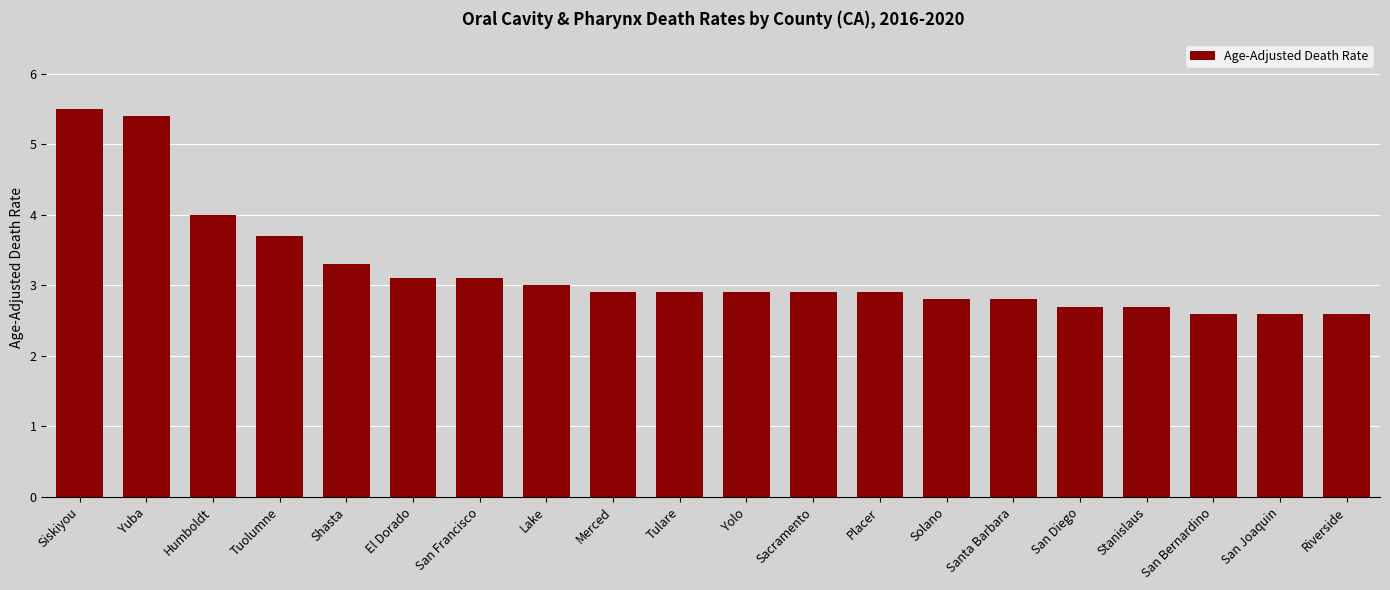

Which label corresponds to the largest value in the chart?

Siskiyou